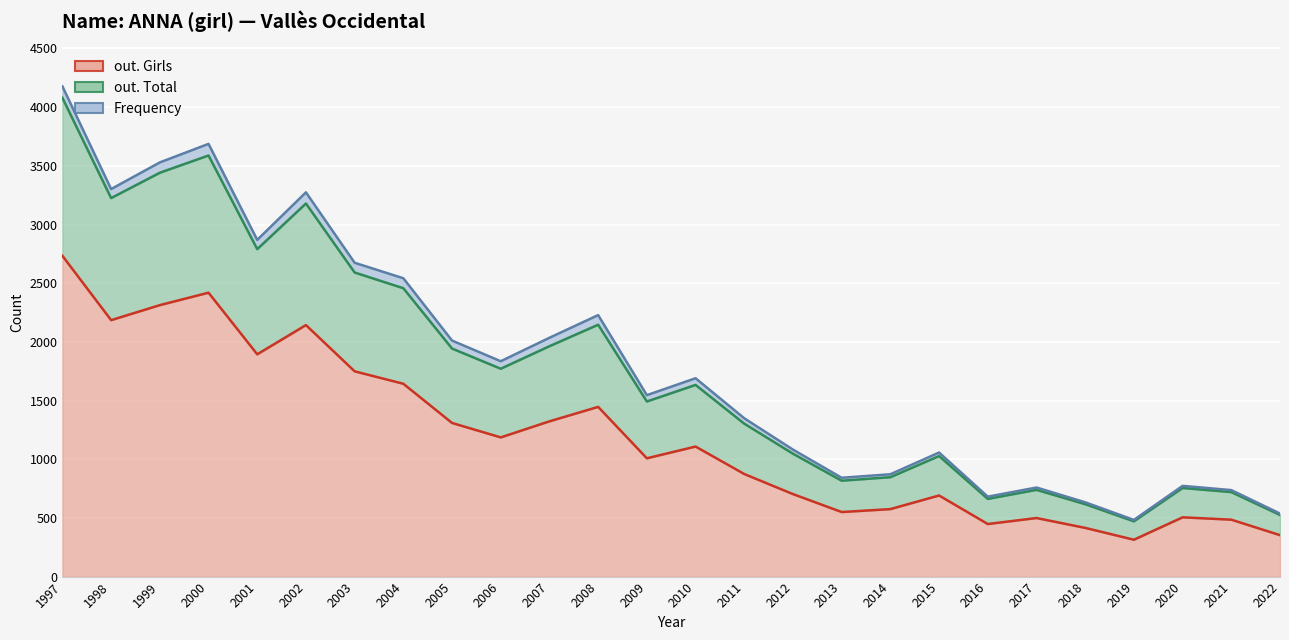

Is the value of out. Girls at 2014 greater than the value of out. Total at 2007?

No